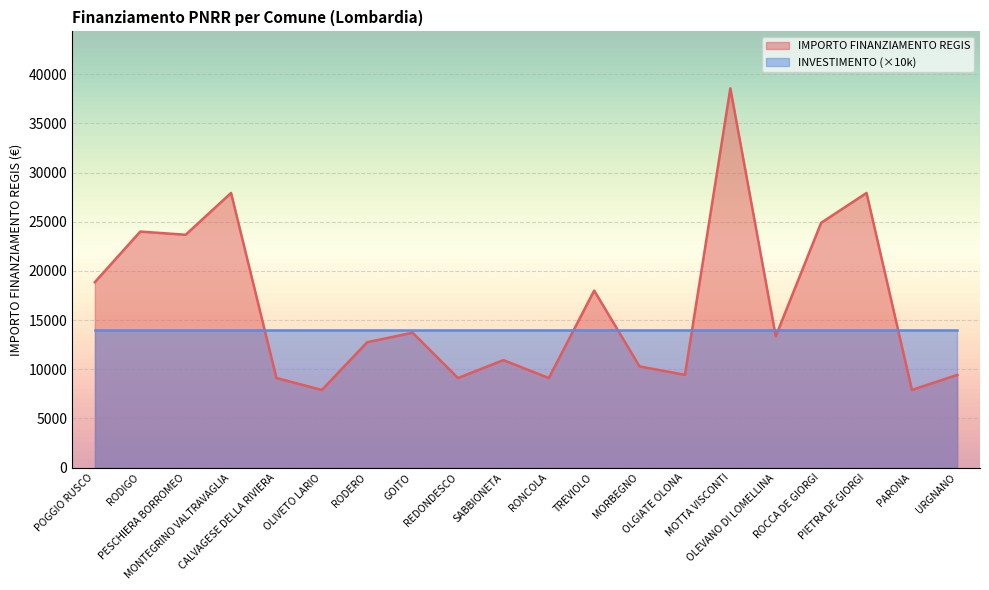

Rank the categories by value from lowest to highest.

OLIVETO LARIO, PARONA, CALVAGESE DELLA RIVIERA, REDONDESCO, RONCOLA, OLGIATE OLONA, URGNANO, MORBEGNO, SABBIONETA, RODERO, OLEVANO DI LOMELLINA, GOITO, TREVIOLO, POGGIO RUSCO, PESCHIERA BORROMEO, RODIGO, ROCCA DE GIORGI, MONTEGRINO VALTRAVAGLIA, PIETRA DE GIORGI, MOTTA VISCONTI